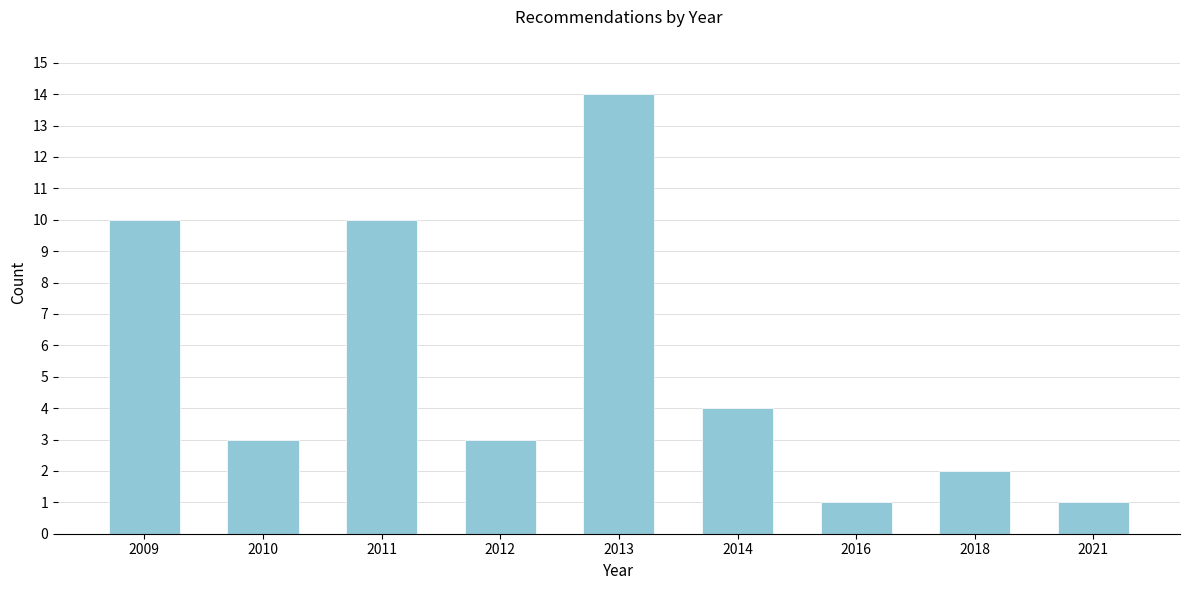

Reading left to right, extract all data points from this chart.

2009=10	2010=3	2011=10	2012=3	2013=14	2014=4	2016=1	2018=2	2021=1